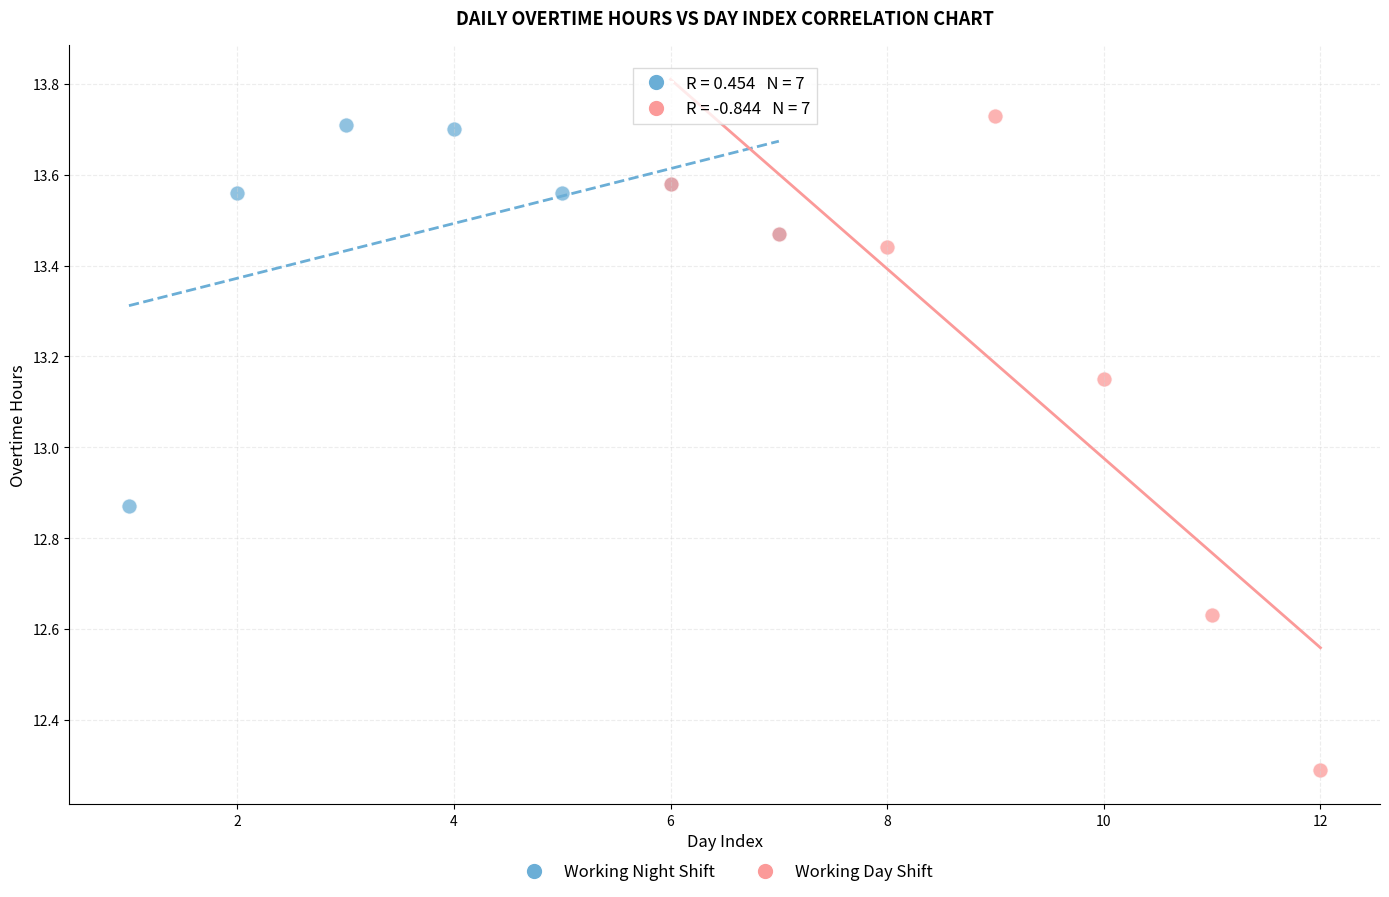

Which series contains the highest Y value?

Working Day Shift